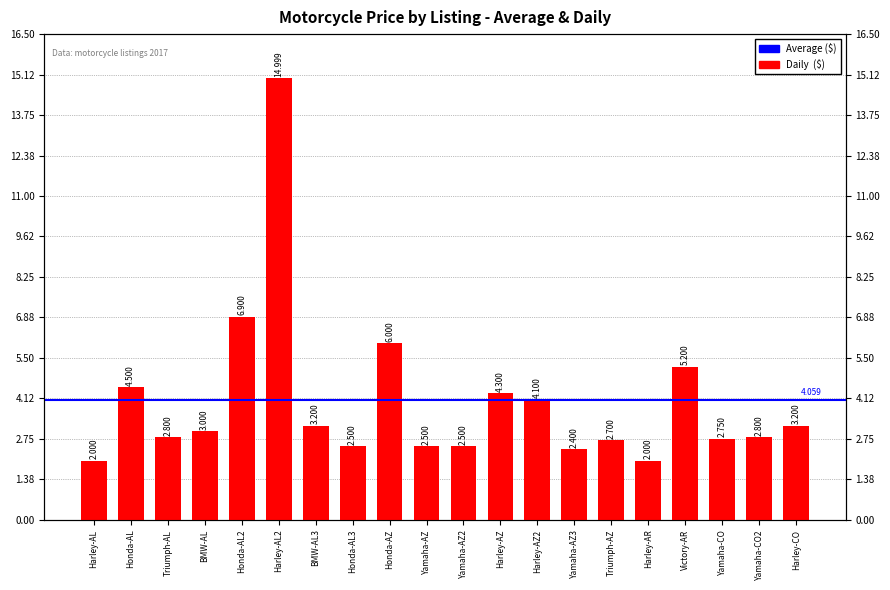

What is the smallest value displayed?

2000